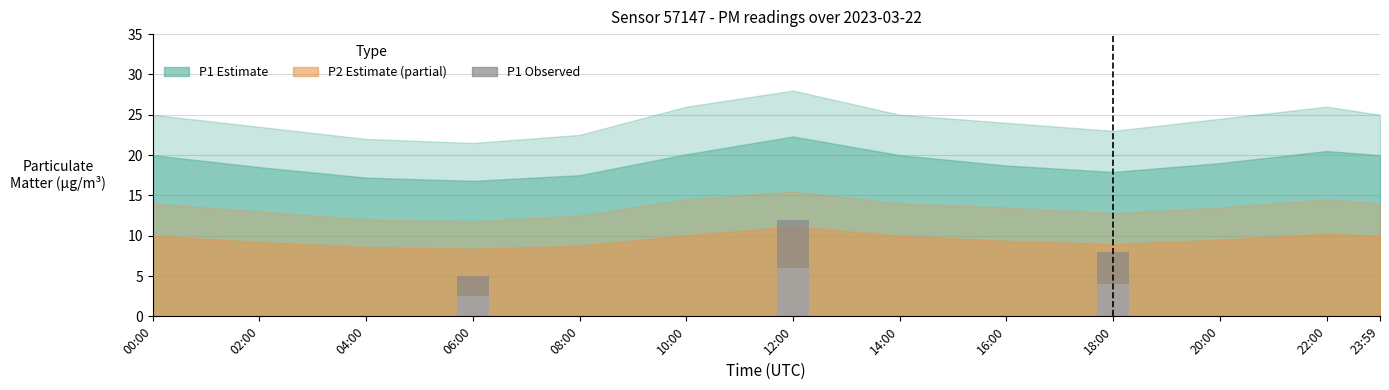

What is the difference between the maximum and minimum values in the P1 observed series?

7.0